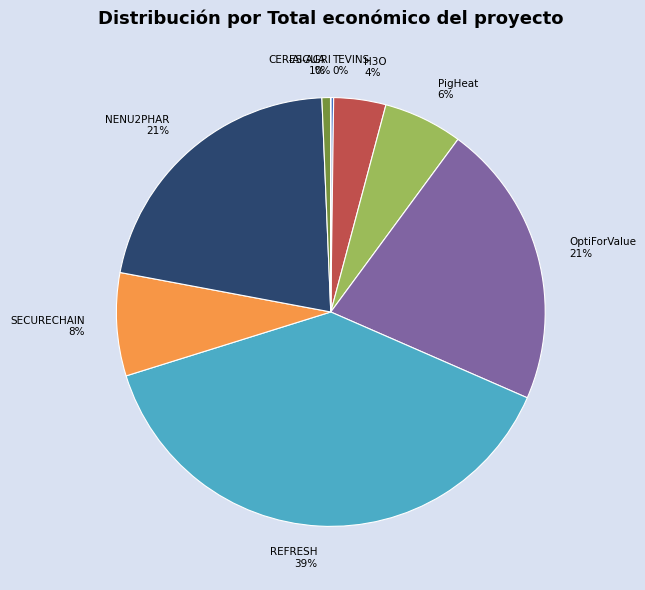

Between SECURECHAIN and NENU2PHAR, which is larger?

NENU2PHAR